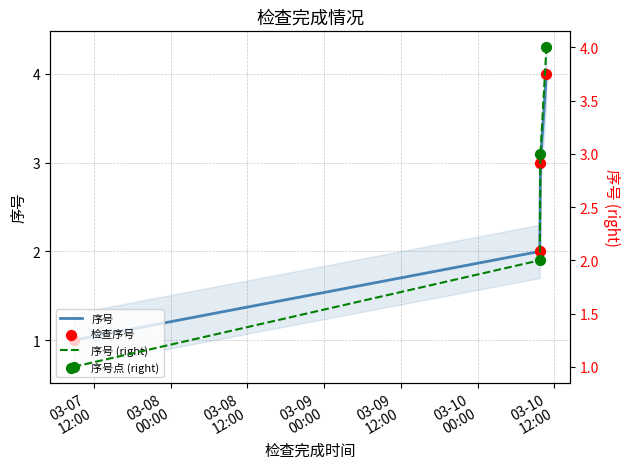

Which series contains the lowest Y value?

序号